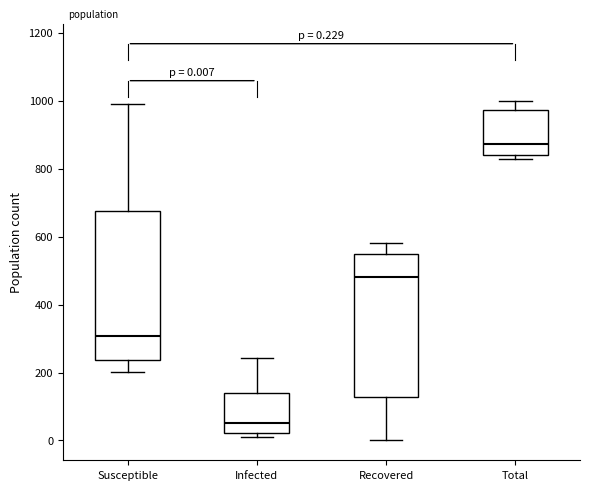

Which box has the lowest median line?

Infected